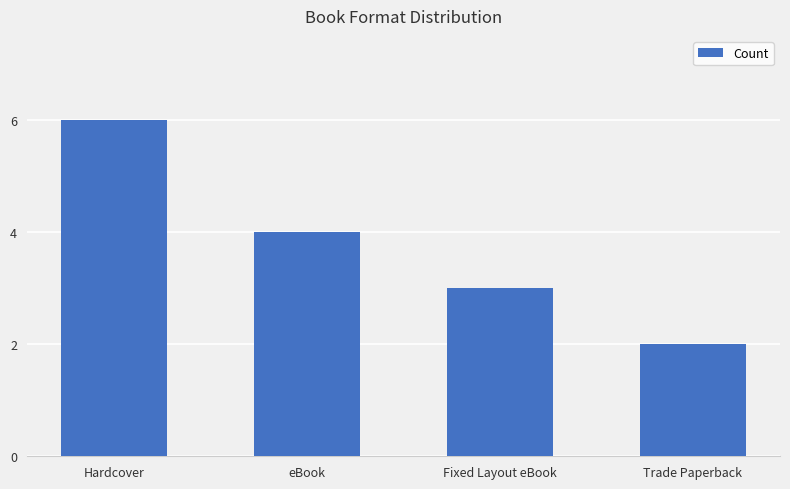

What is the change in value from eBook to Trade Paperback?

-2